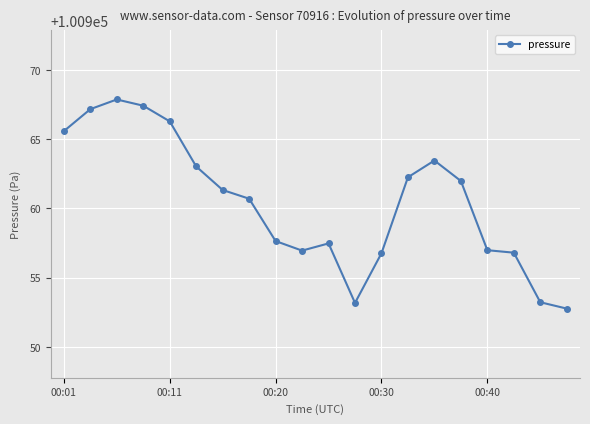

What is the average value?

100960.4